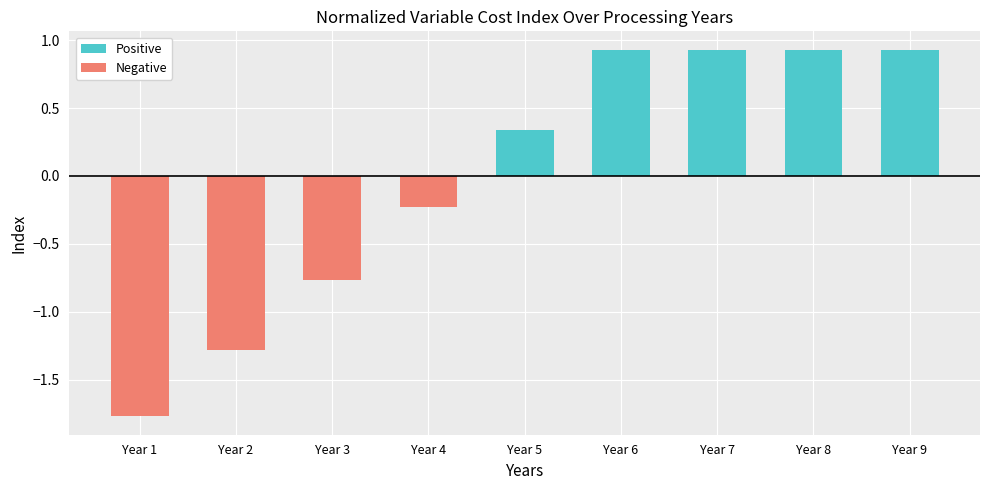

What is the difference between the Negative values at Year 7 and Year 1?

1.8